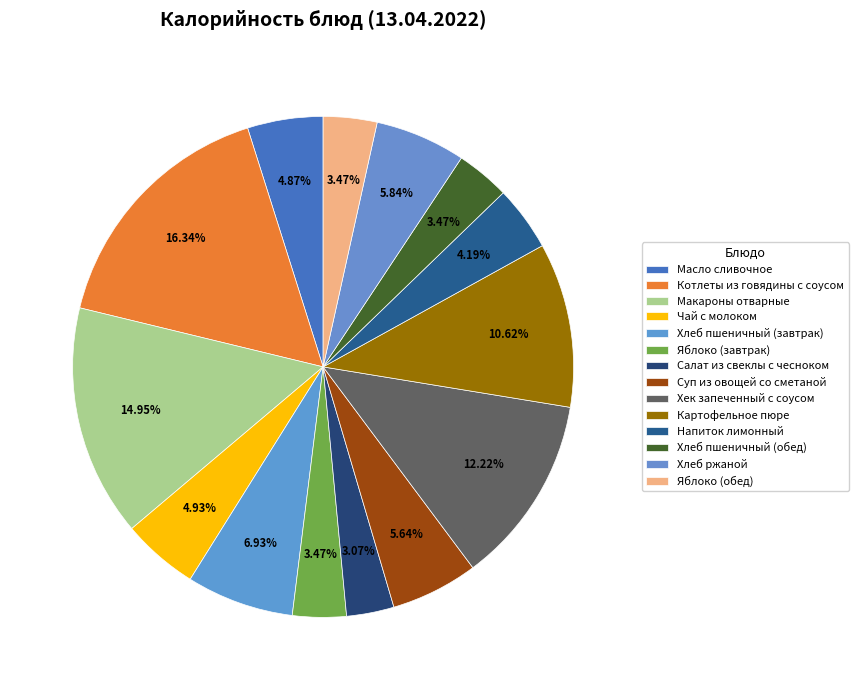

Combined, what portion of the pie is Напиток лимонный and Хлеб пшеничный (завтрак)?

11.1%